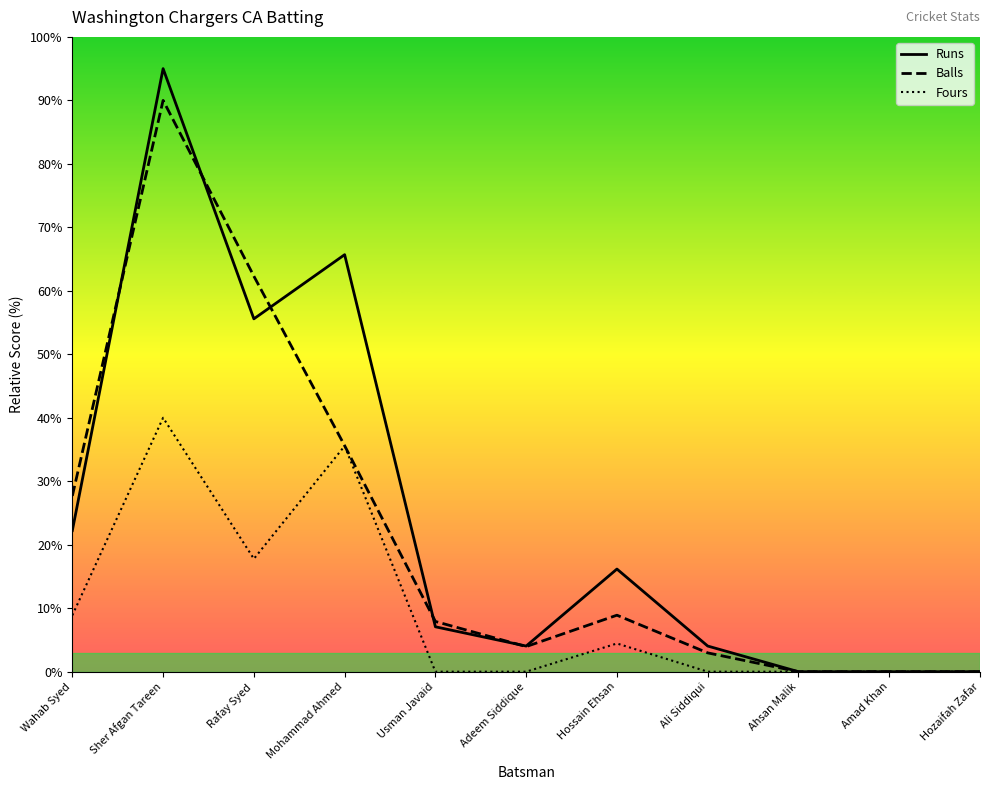

Rank the series at Ali Siddiqui from lowest to highest value.

Fours, Balls, Runs